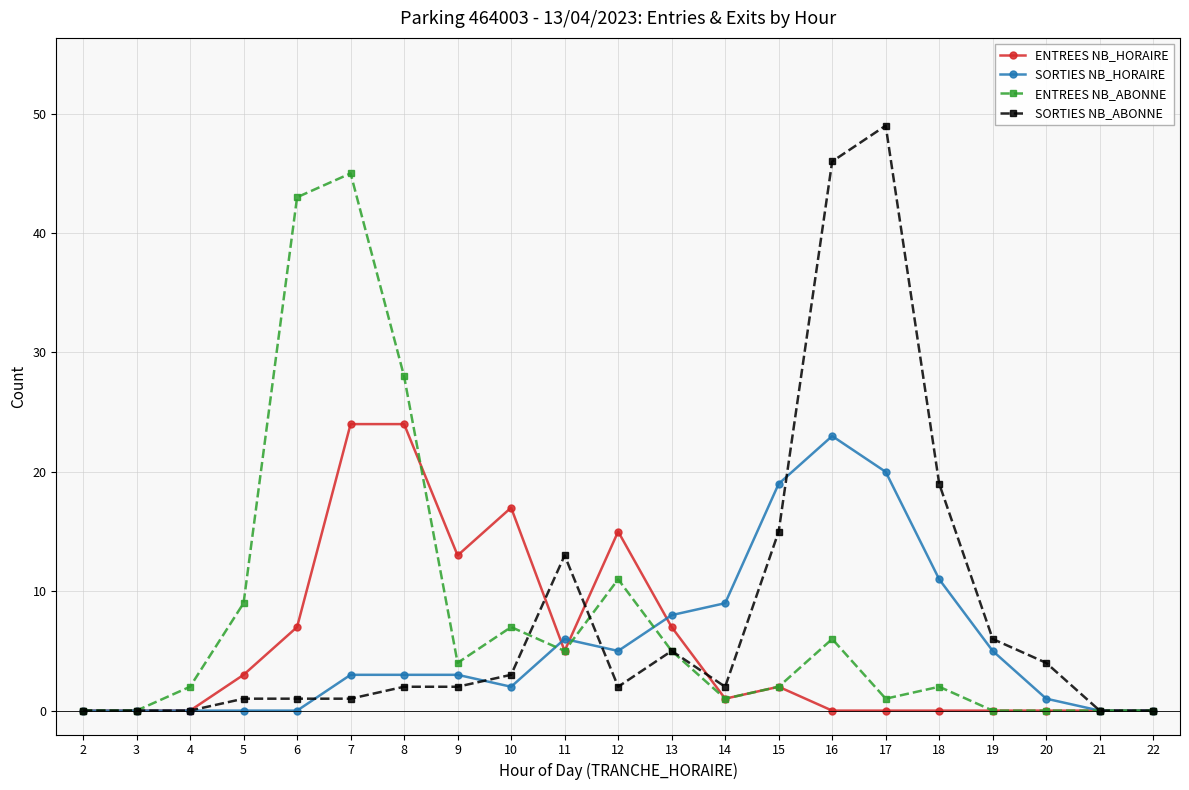

What is the total value across all series at 7?

73